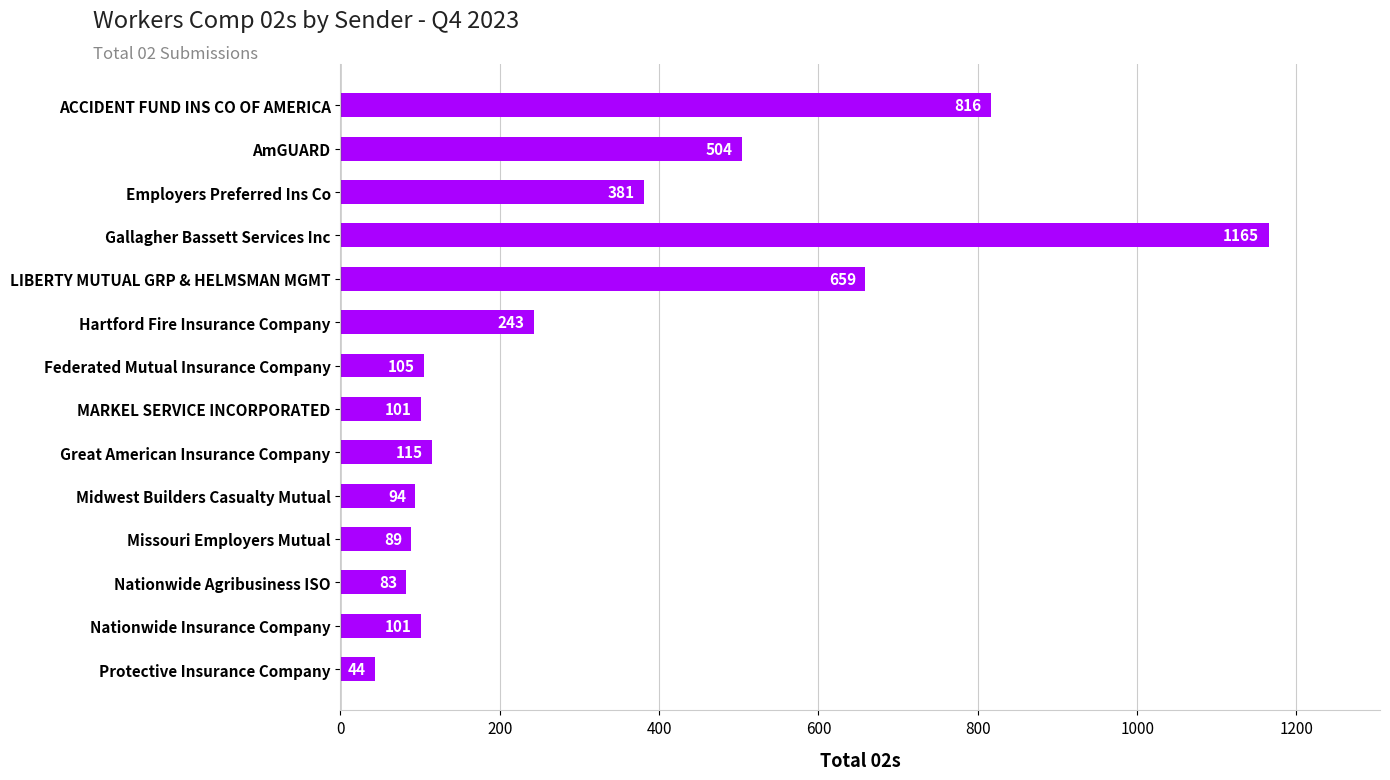

Which label corresponds to the smallest value in the chart?

Protective Insurance Company